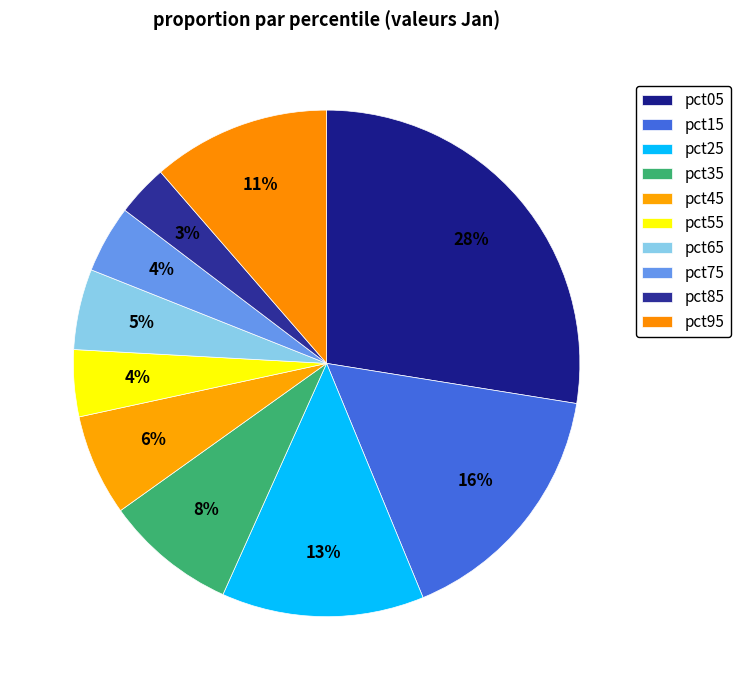

Is pct55 the majority of the pie?

No